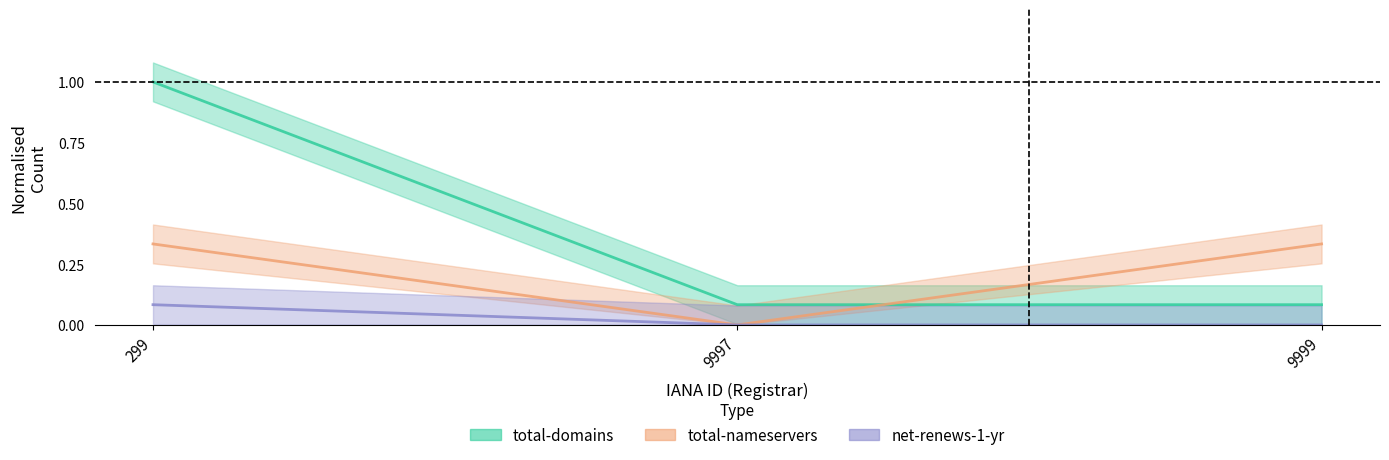

What are all the series names shown in the legend?

total-domains, total-nameservers, net-renews-1-yr